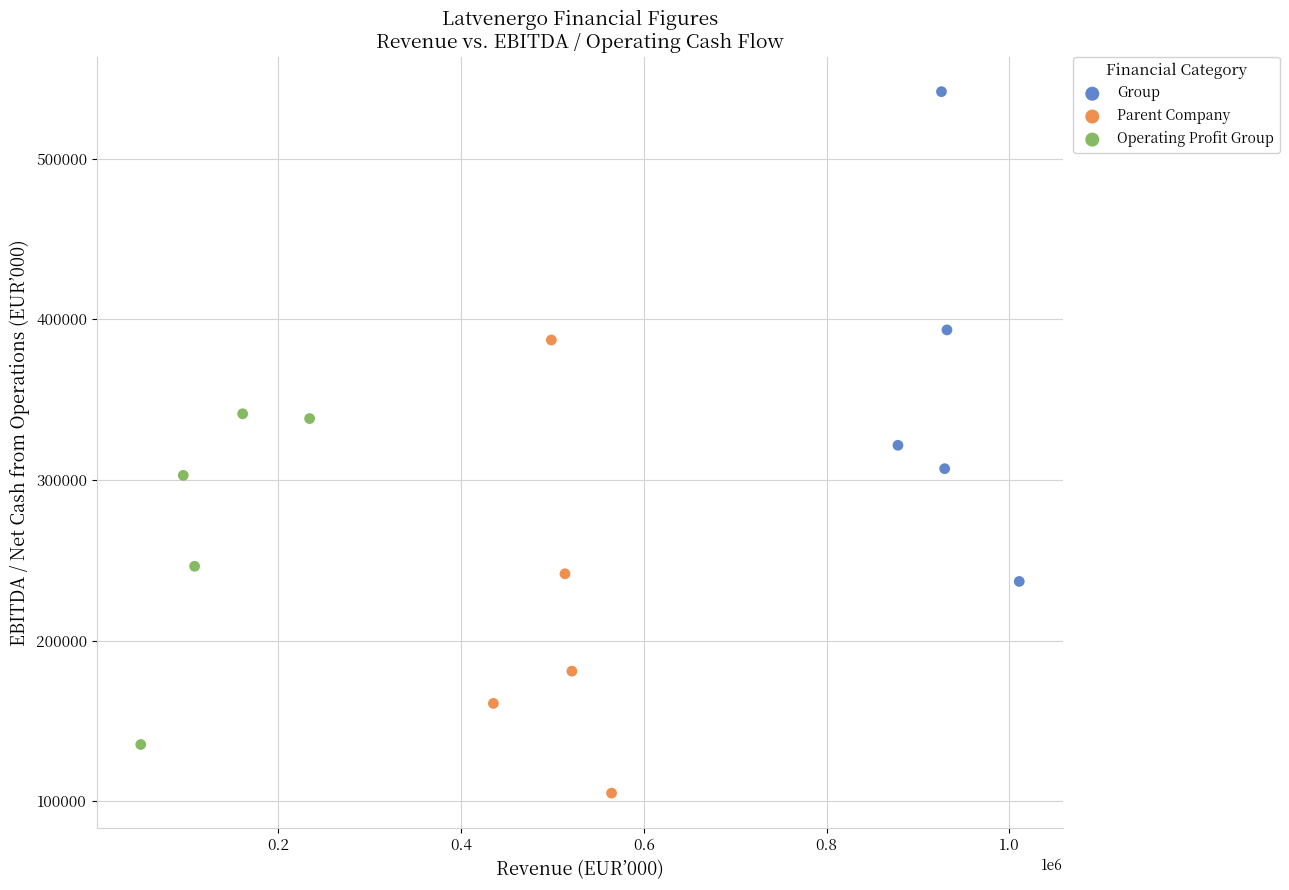

Which series has the widest spread of Y values?

Group